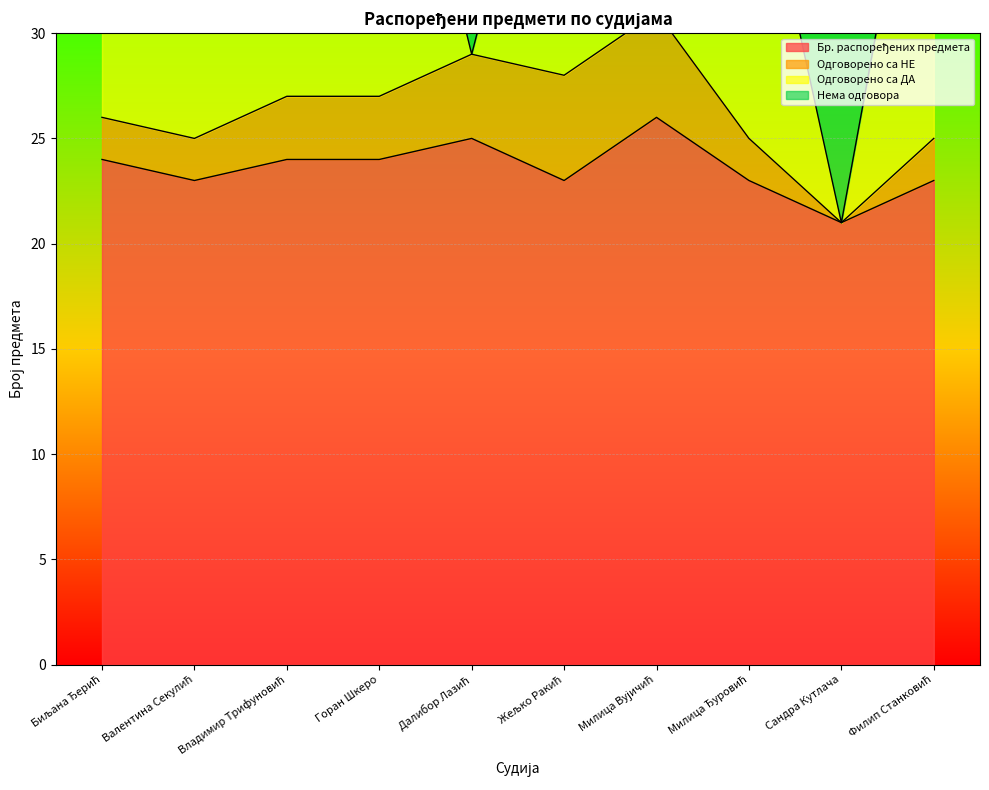

What is the label of the 3rd point from the left?

Владимир Трифуновић